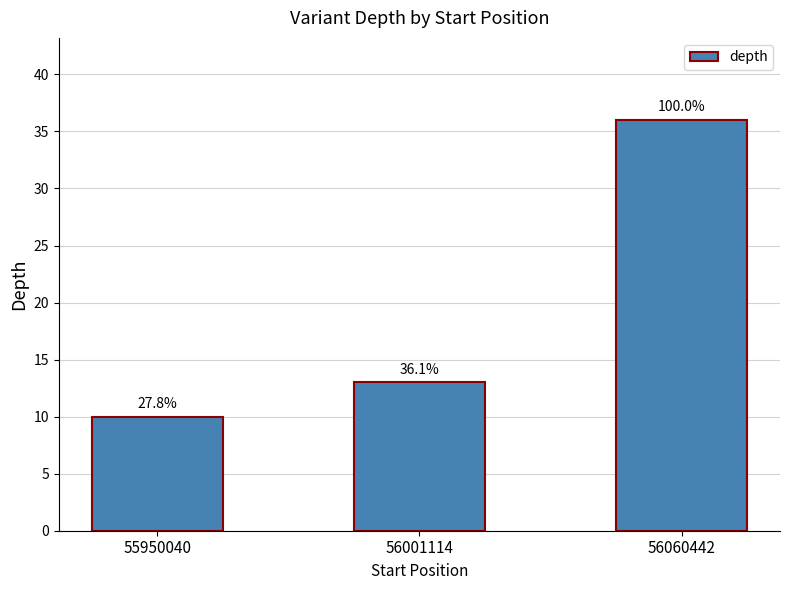

How many bars are there in total?

3